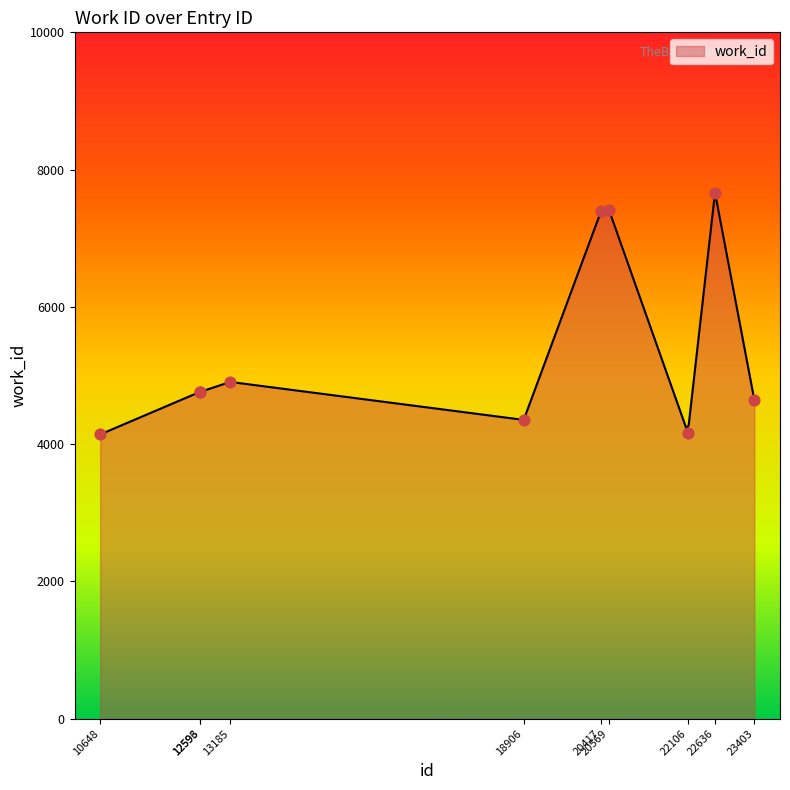

What is the change in value from 13185 to 22636?

+2759